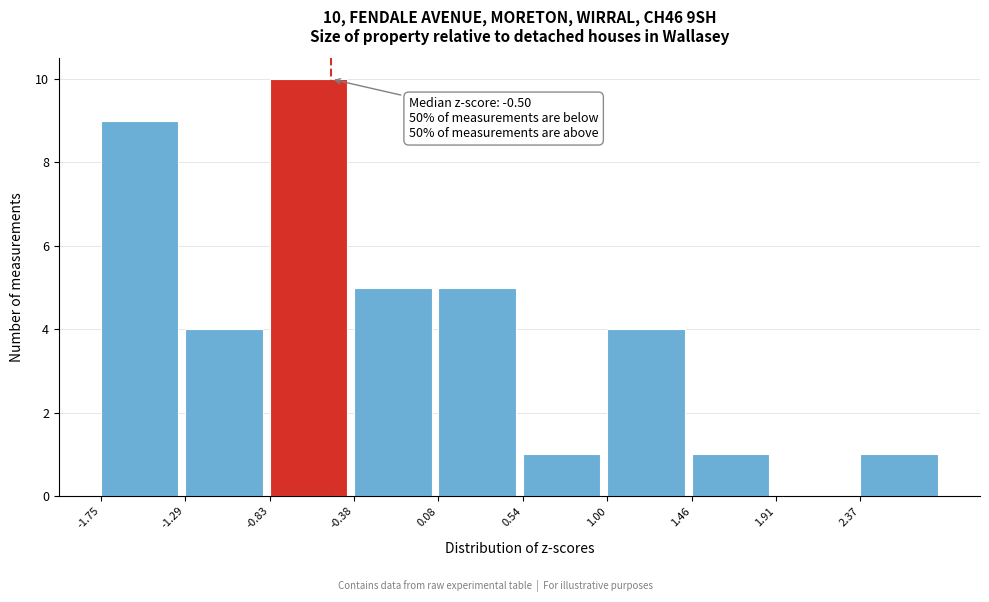

Over which range of the x-axis is the bar tallest?

-0.85 to -0.40